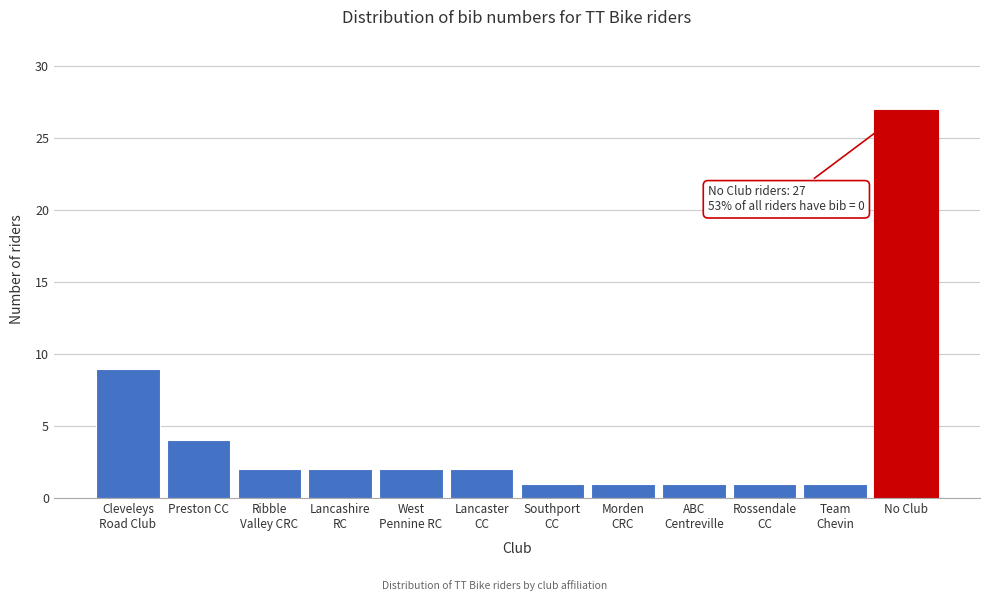

Reading left to right, extract all data points from this chart.

9	4	2	2	2	2	1	1	1	1	1	27